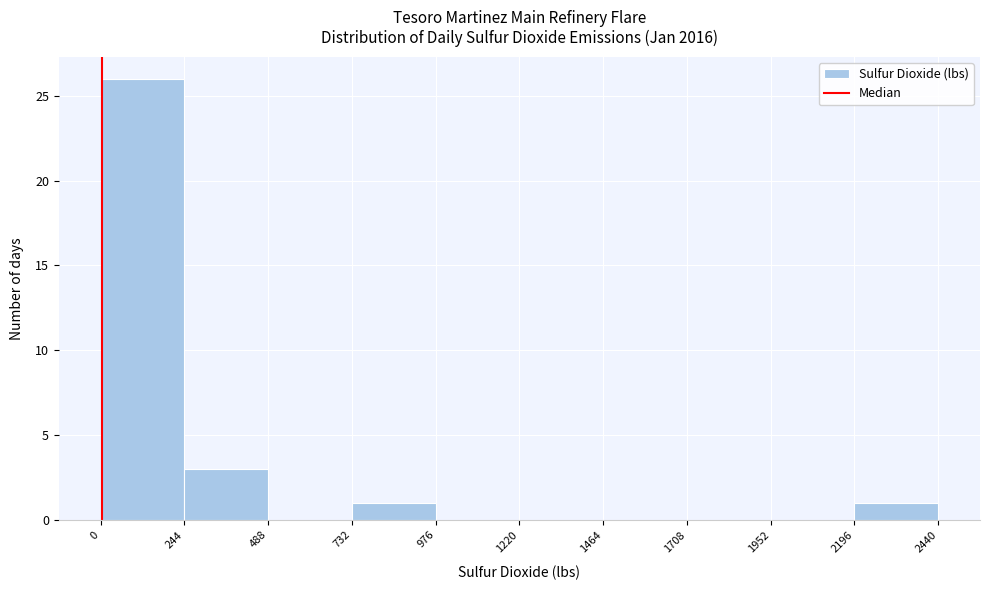

What is the height of the bar covering 2196 to 2440 on the x-axis? The values are not printed on the chart, so give them approximately, as read against the axis.

1